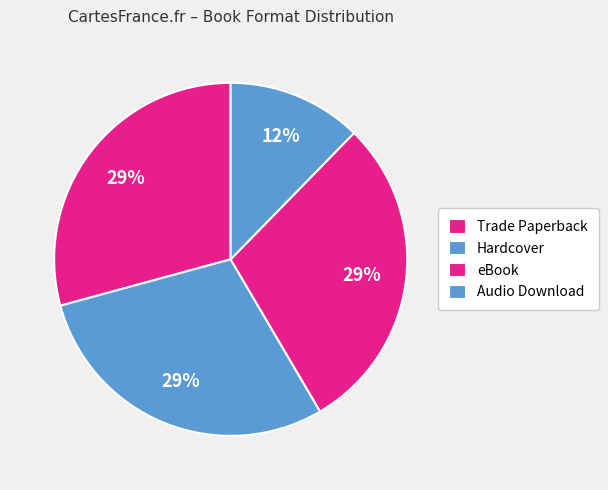

Rank the categories by value from lowest to highest.

Audio Download, Trade Paperback, Hardcover, eBook